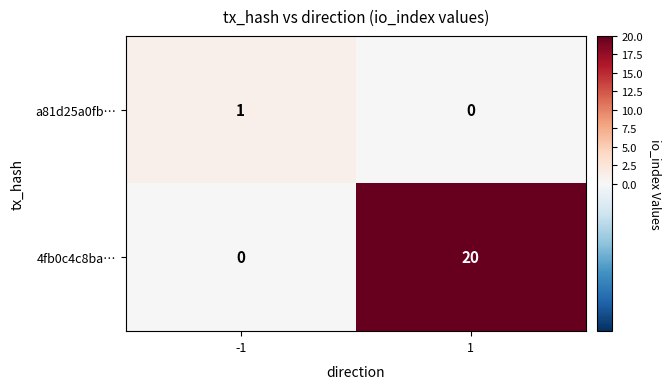

The 4fb0c4c8ba… series shows 0 at -1. True or false?

True